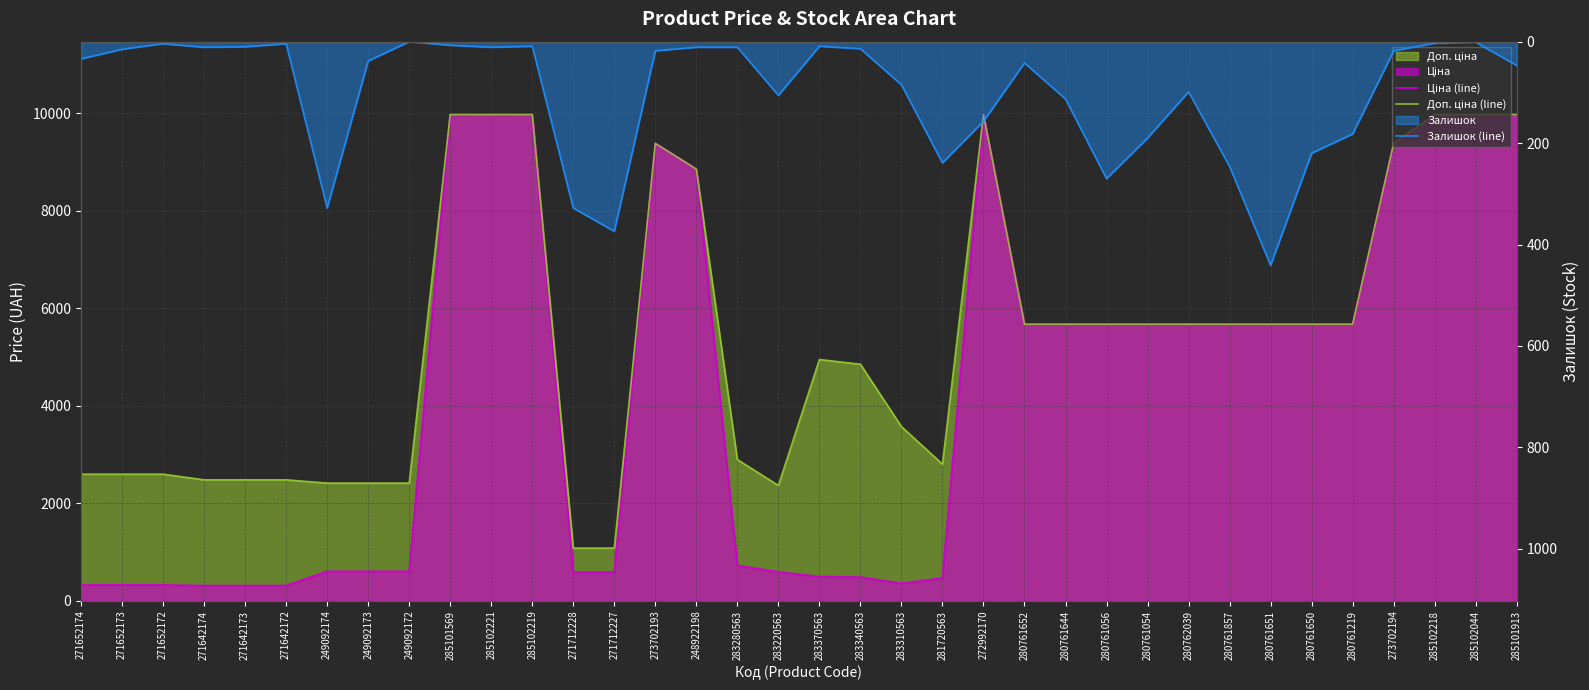

Rank the categories by Доп. ціна (line) value from highest to lowest.

285101569, 285102221, 285102219, 272992170, 285102218, 285102044, 285101913, 273702193, 273702194, 248922198, 280761652, 280761644, 280761056, 280761054, 280762039, 280761857, 280761651, 280761650, 280761219, 283370563, 283340563, 283310563, 283280563, 281720563, 271652174, 271652173, 271652172, 271642174, 271642173, 271642172, 249092174, 249092173, 249092172, 283220563, 271712228, 271712227